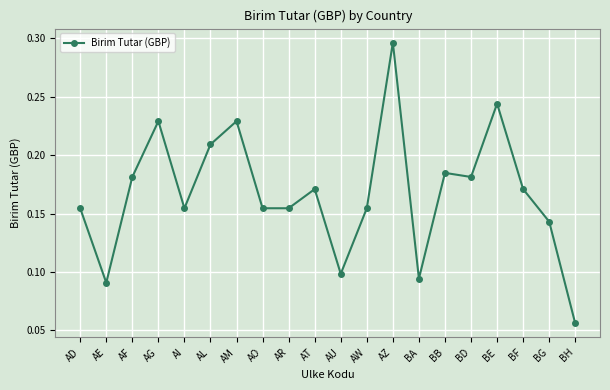

Where is the data nearest to the value 0?

BH